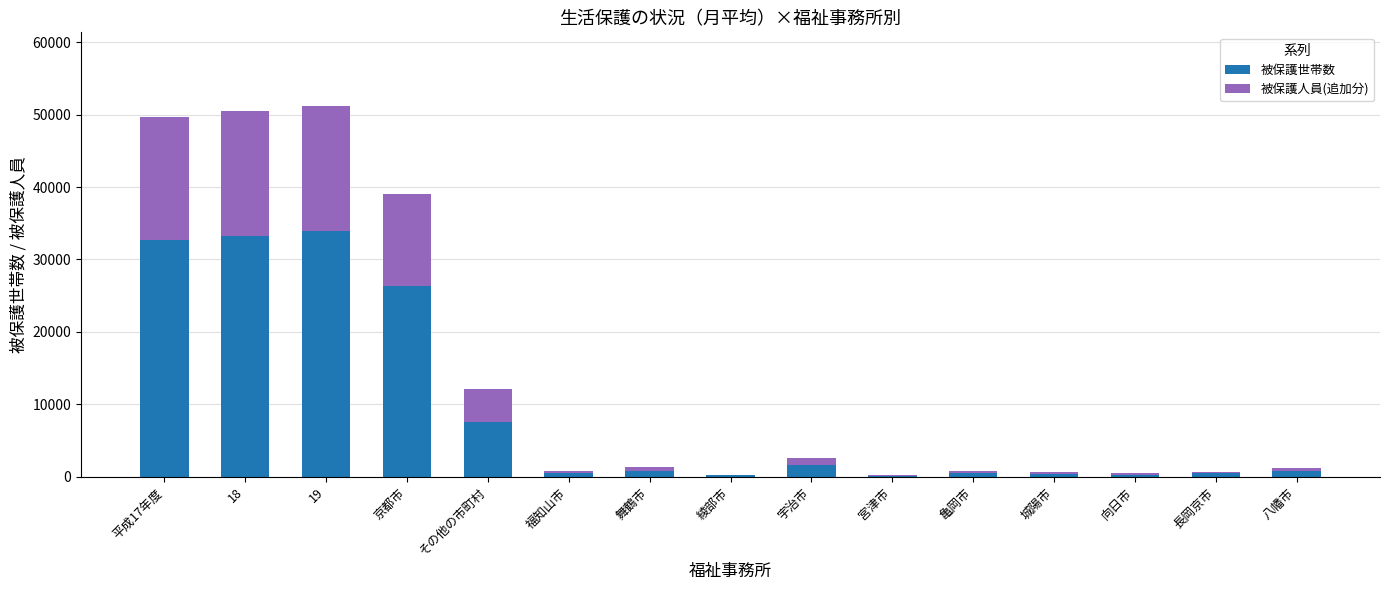

How many series are shown in this chart?

2